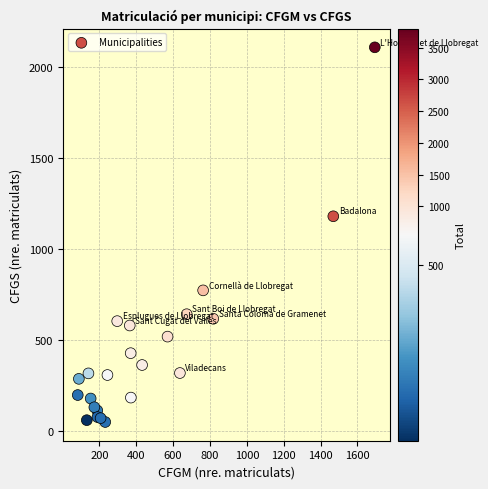

What Y value in the scatter plot is closest to 1077?

1178